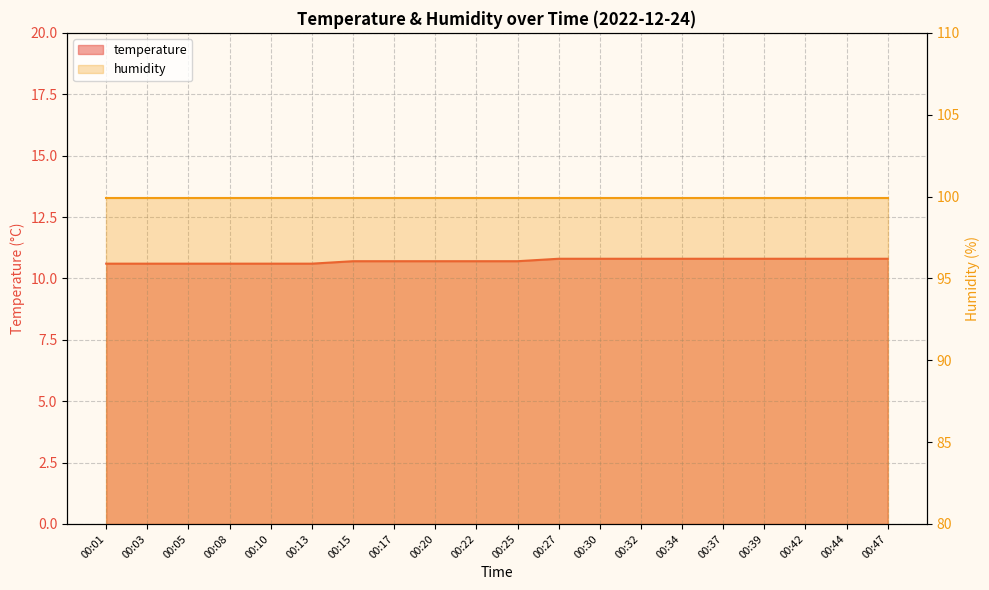

Which label corresponds to the smallest value in the chart?

00:01